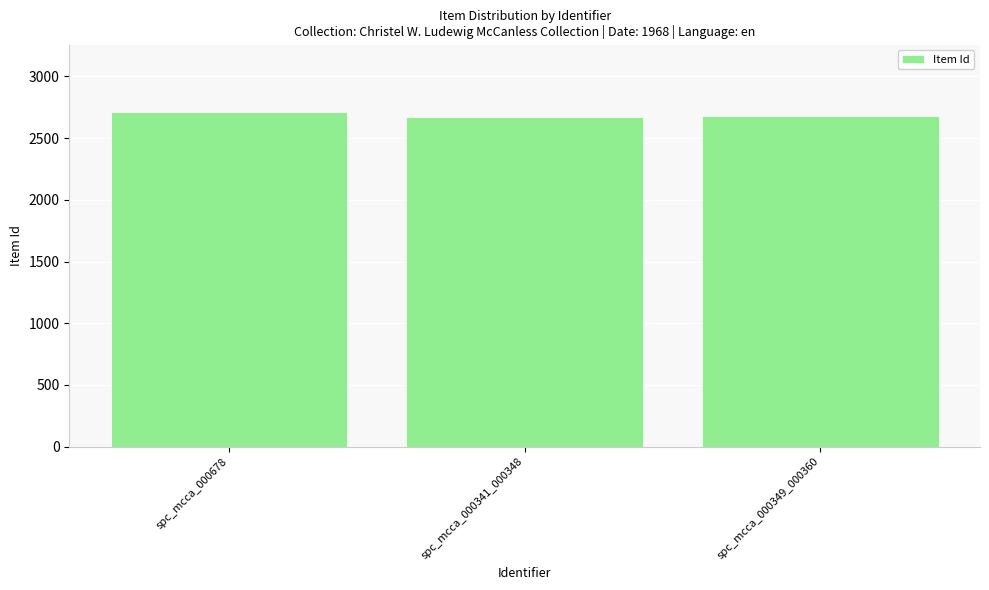

What is the sum of all values?

8063